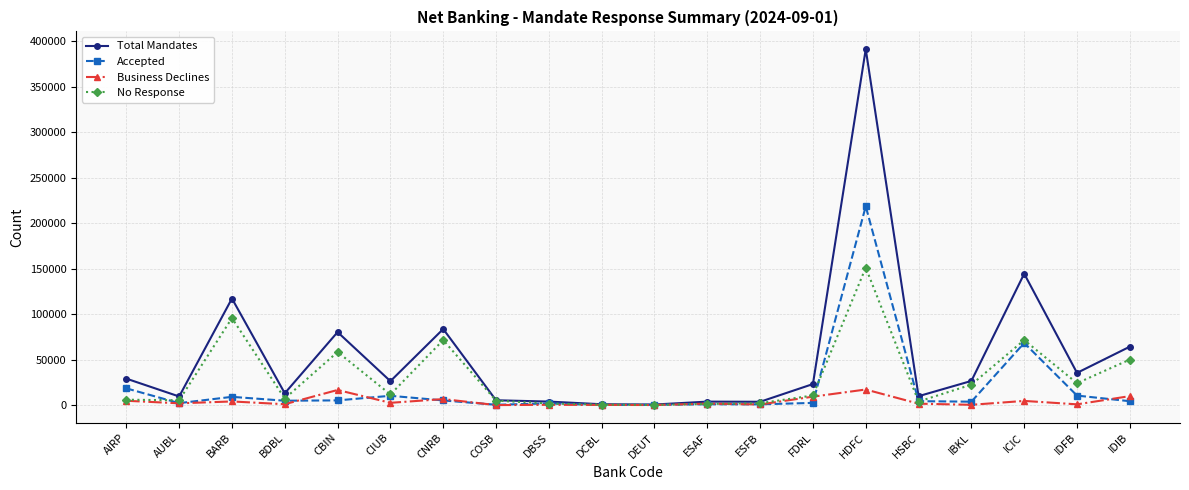

How many series are shown in this chart?

4